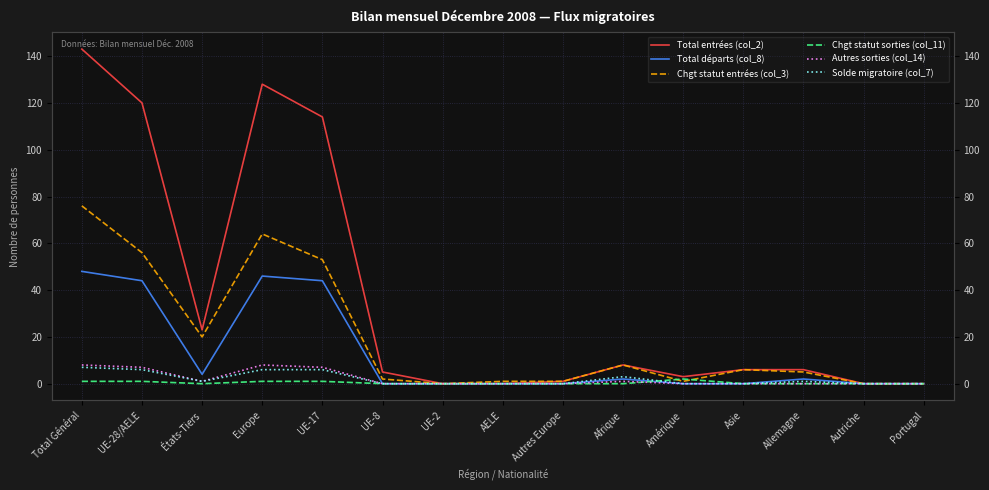

Does the chart display data point markers on the line(s)?

No